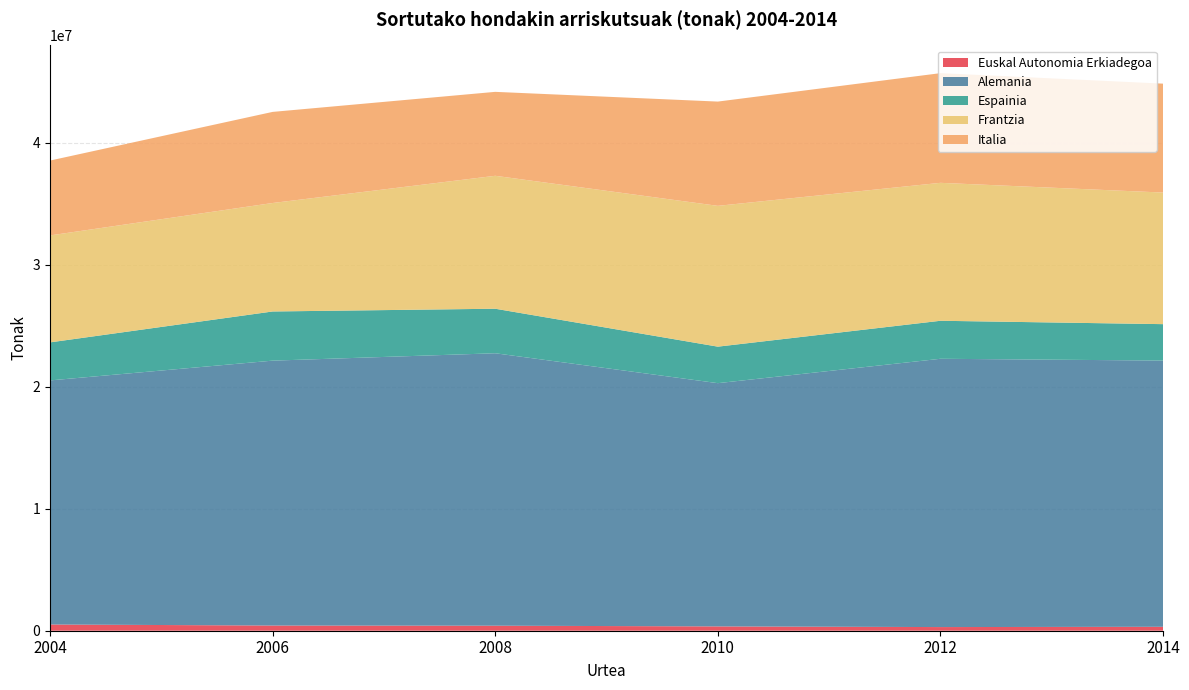

Reading left to right, extract all data points from this chart.

Euskal Autonomia Erkiadegoa: 2004=510204.6	2006=425090.2	2008=412128.0	2010=353640.5	2012=299089.4	2014=323398.4
Alemania: 2004=20000026.0	2006=21705416.0	2008=22323152.0	2010=19931452.0	2012=21983895.0	2014=21812660.0
Espainia: 2004=3116013.0	2006=4028246.0	2008=3648602.0	2010=2991152.0	2012=3113947.0	2014=2984518.0
Frantzia: 2004=8764275.0	2006=8888747.0	2008=10892900.0	2010=11538134.0	2012=11303137.0	2014=10782969.0
Italia: 2004=6134449.0	2006=7464670.0	2008=6878155.0	2010=8543415.0	2012=8987032.0	2014=8923548.0